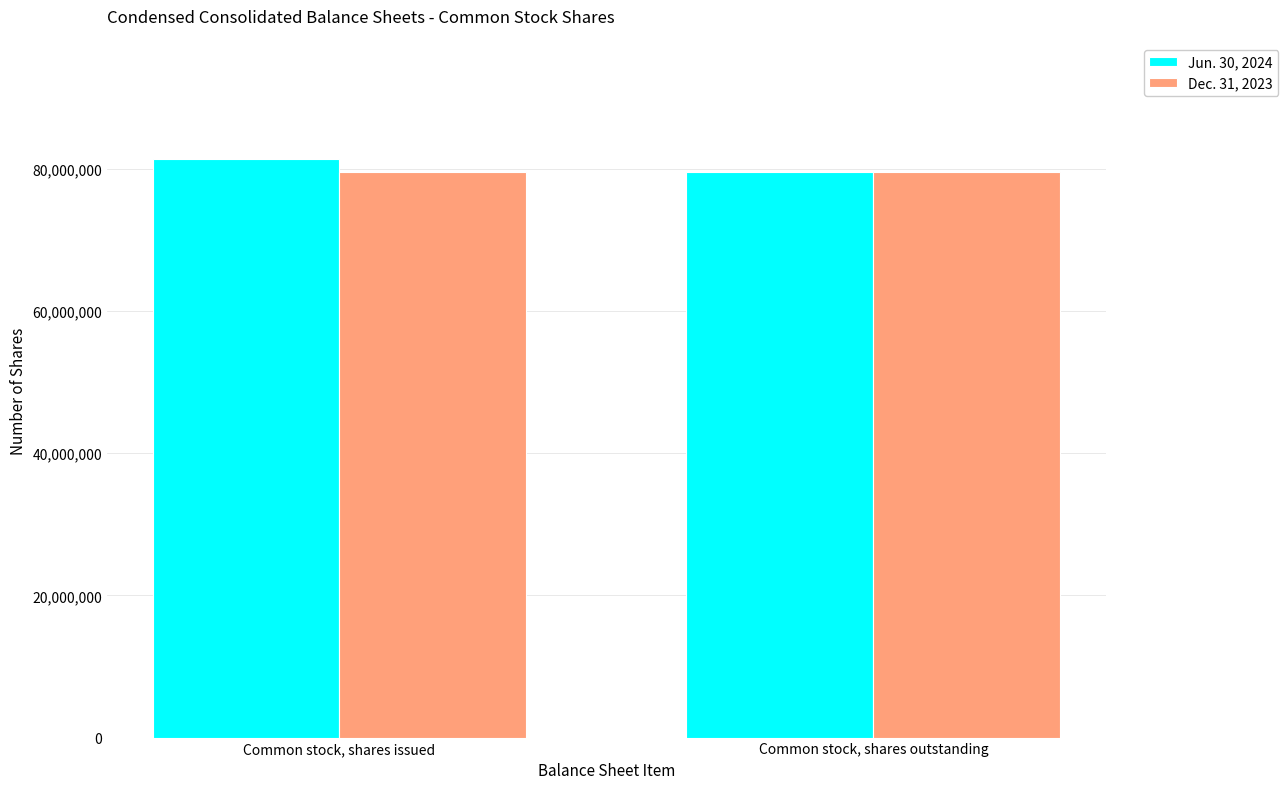

Reading left to right, what are all the values shown in this chart?

Jun. 30, 2024: Common stock, shares issued=81438418	Common stock, shares outstanding=79586358
Dec. 31, 2023: Common stock, shares issued=79586358	Common stock, shares outstanding=79586358